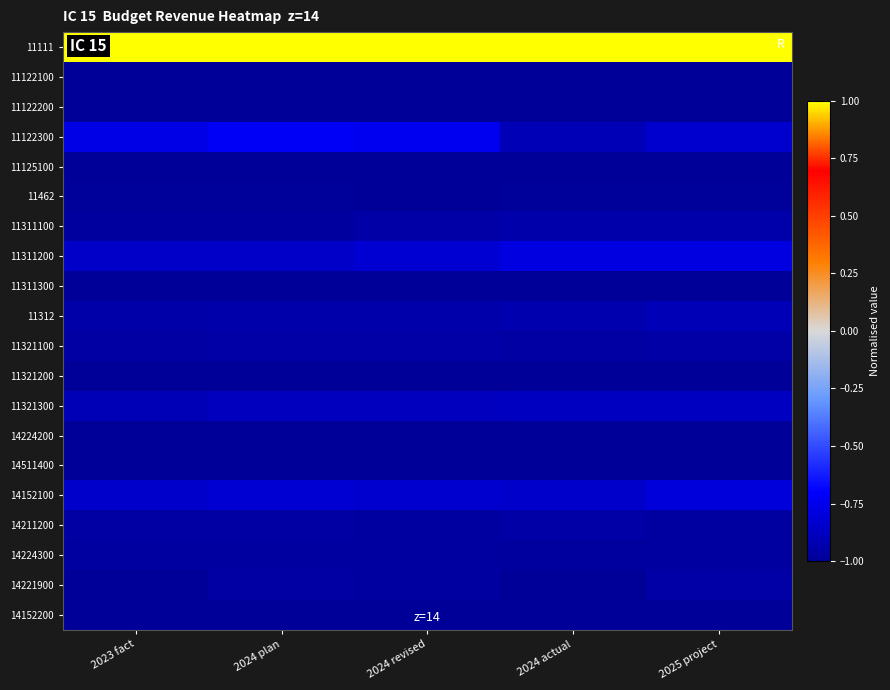

List the series in order of their peak value, lowest first.

11122200, 11125100, 11122100, 14511400, 11311300, 11321200, 14152200, 14224200, 11462, 14224300, 14221900, 11321100, 14211200, 11311100, 11312, 11321300, 14152100, 11311200, 11122300, 11111